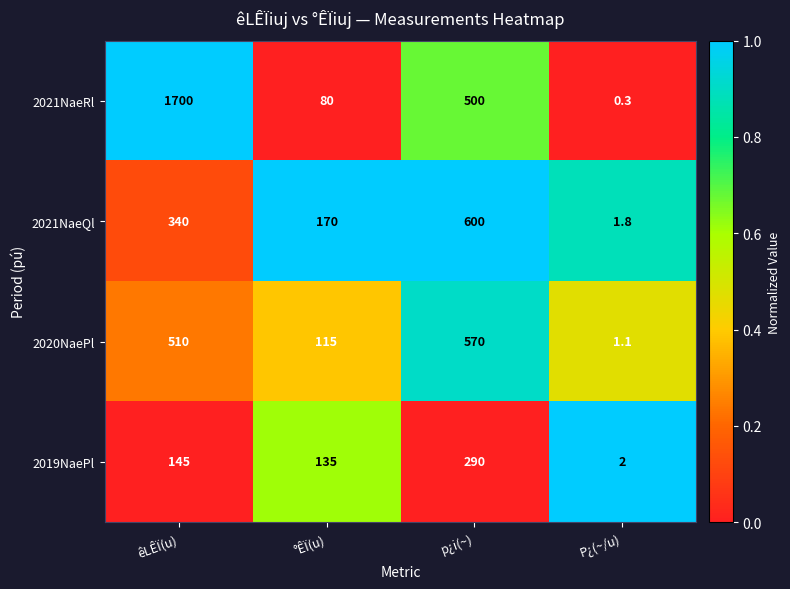

What is the average value of the 2020NaePl series?

299.0